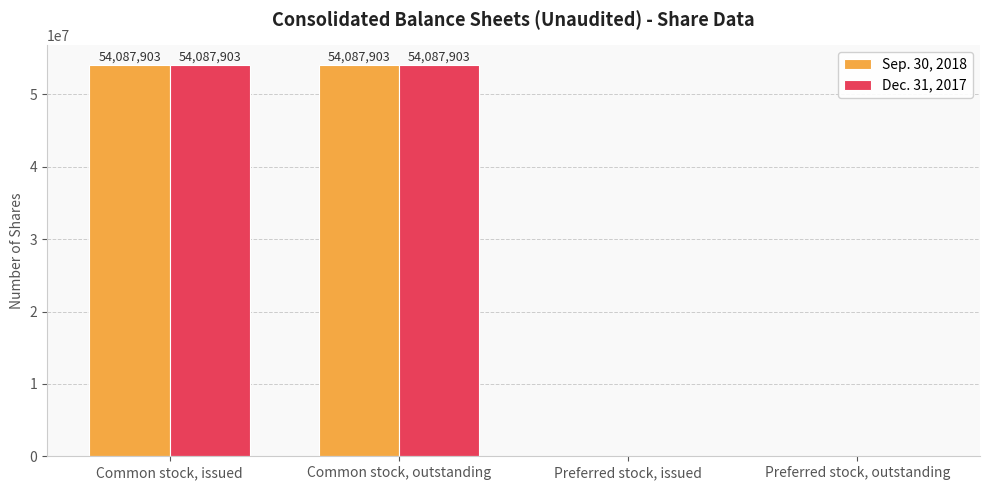

Count the number of data series in this chart.

2